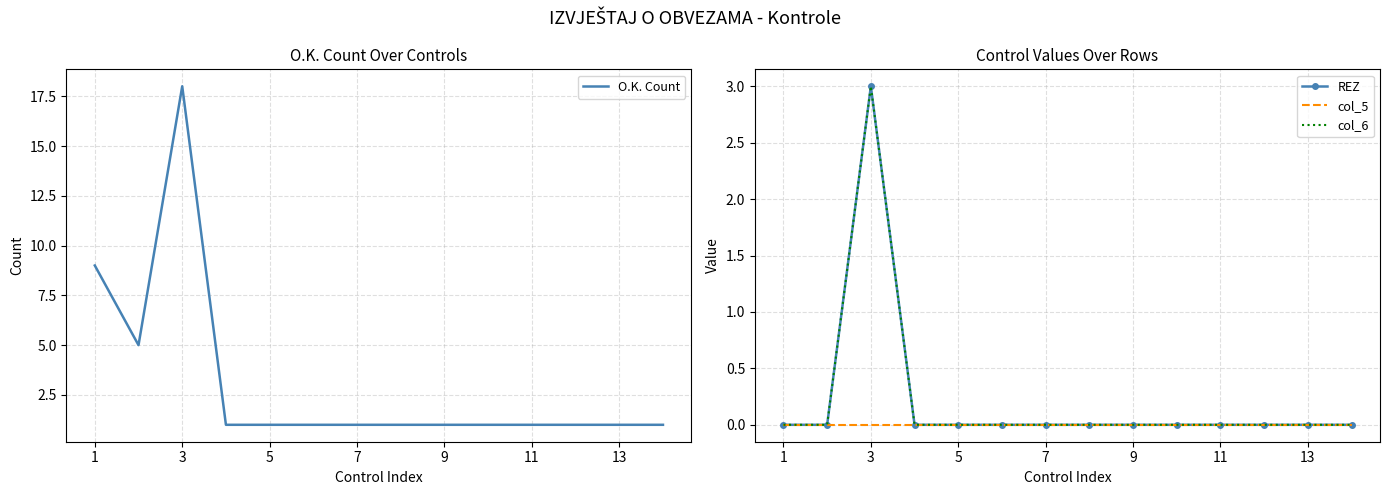

True or false: col_6 and REZ cross at least once.

False